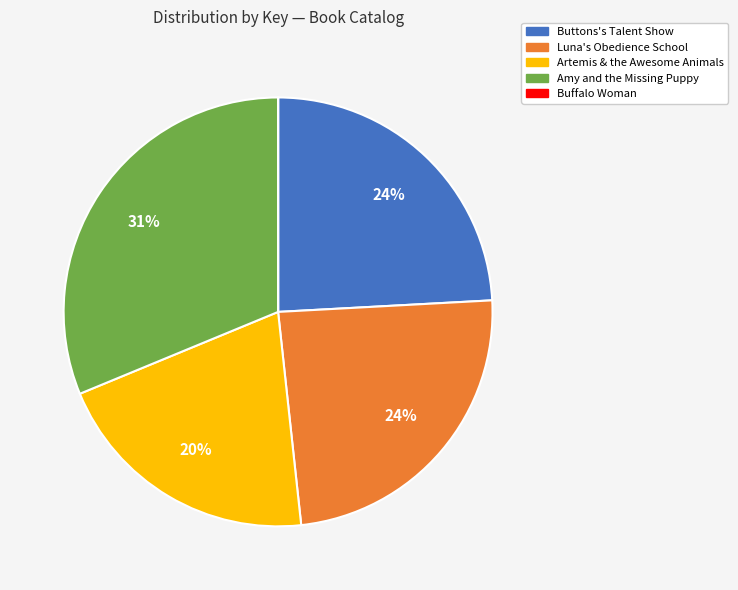

What is the largest slice in the pie chart?

Amy and the Missing Puppy